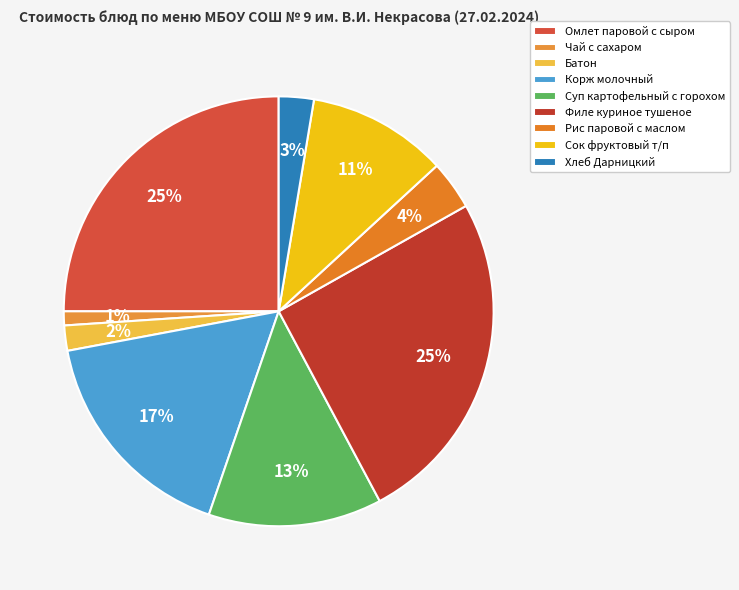

Between Хлеб Дарницкий and Омлет паровой с сыром, which is larger?

Омлет паровой с сыром